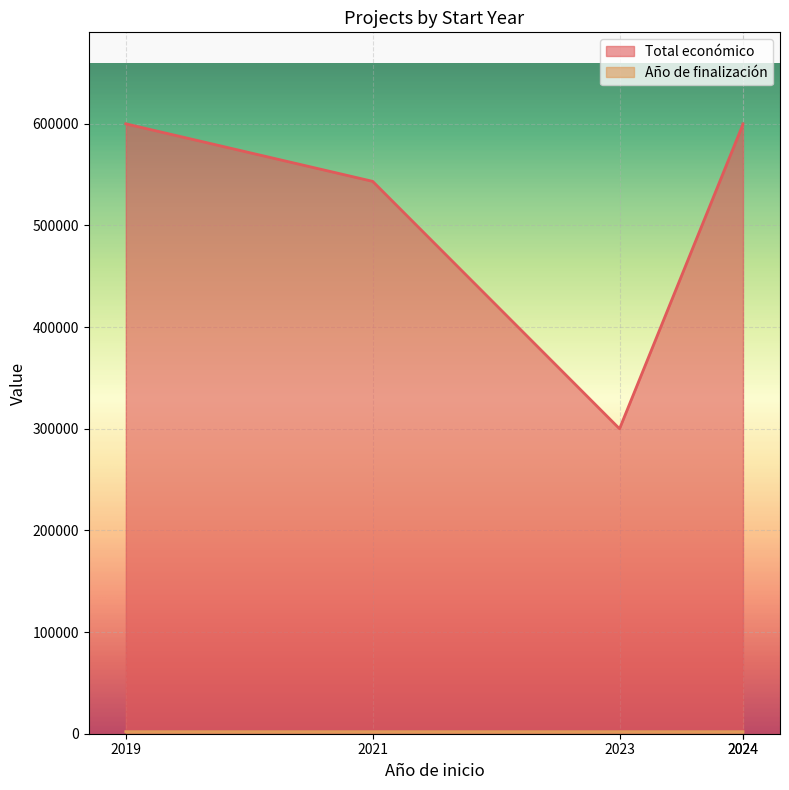

List the series in order of their peak value, highest first.

Total económico, Año de finalización